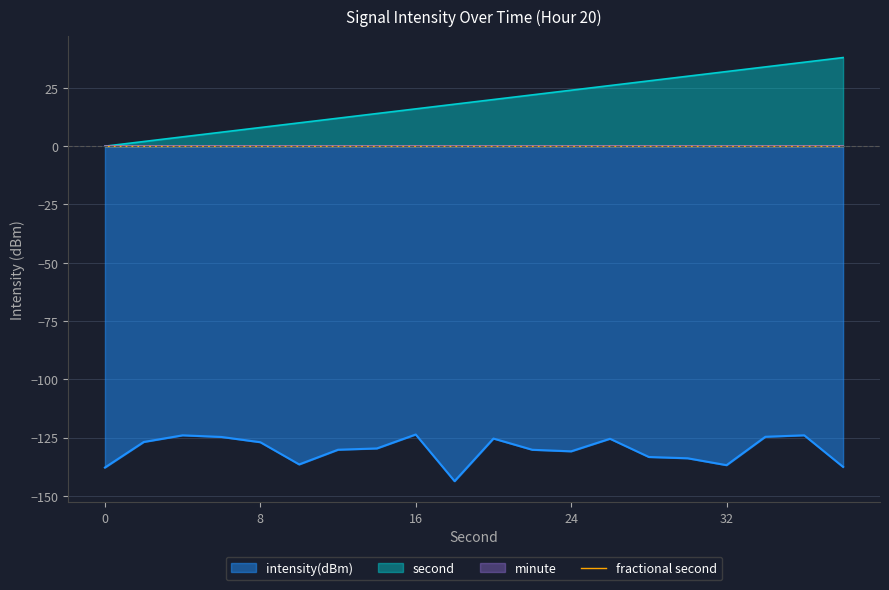

Rank the series at 6 from lowest to highest value.

intensity(dBm), second